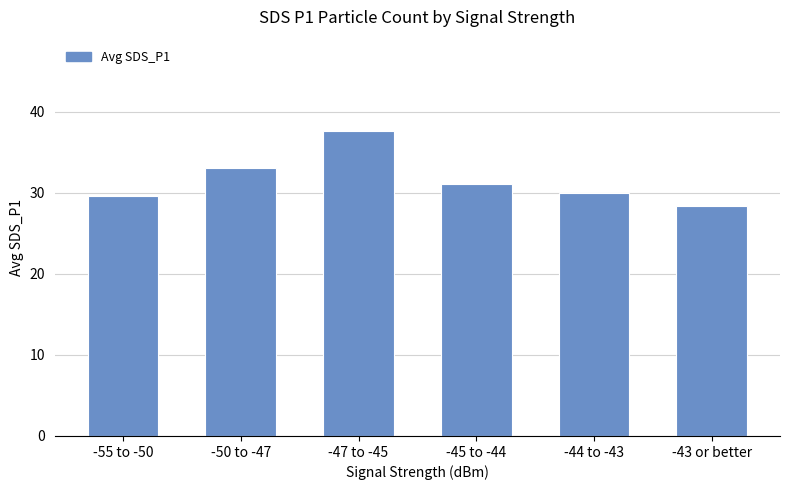

What position from the right is -47 to -45?

4